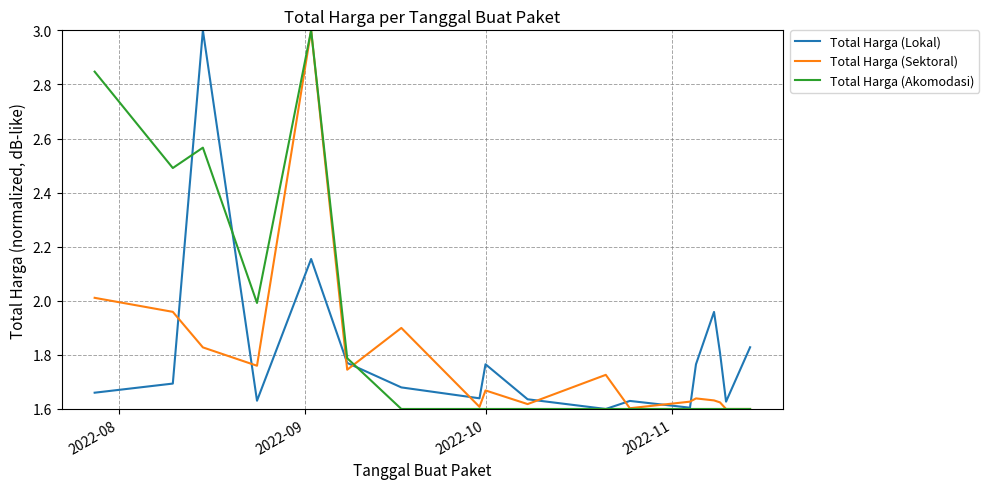

True or false: Total Harga (Akomodasi) has more than 0 points higher than both neighbors.

True